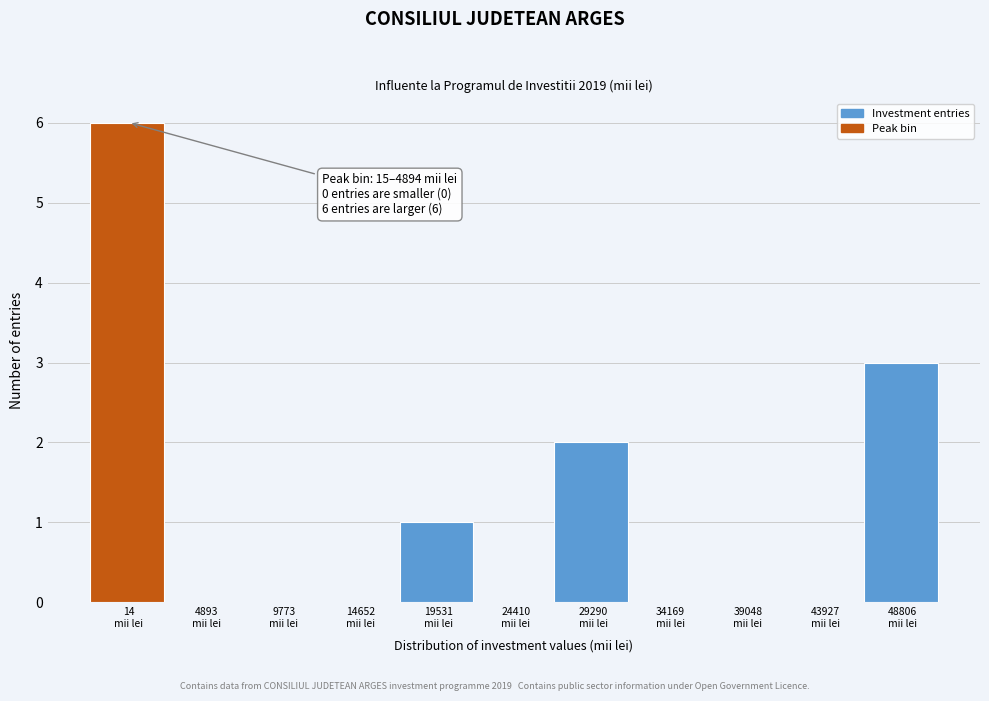

What is the greatest value displayed?

6